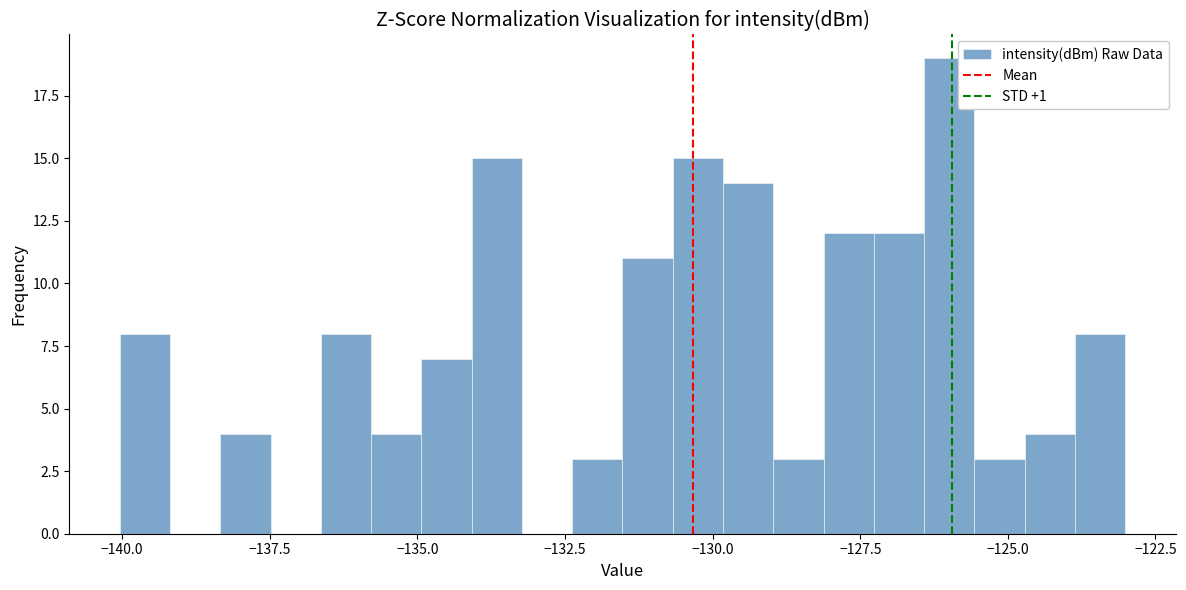

Read against the x-axis, roughly where is the centre of the tallest bar?

-126.0